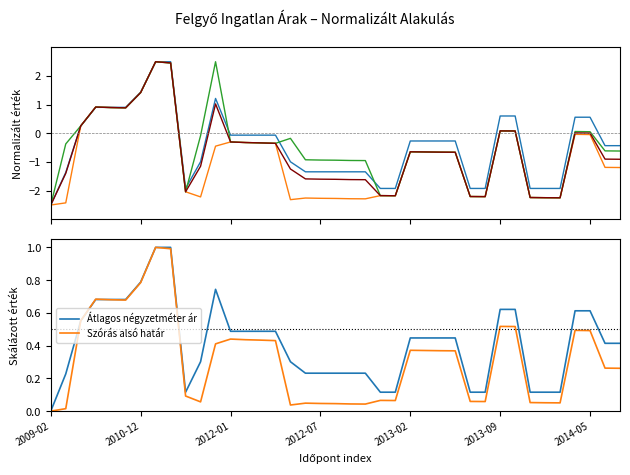

What is the maximum value shown in the chart?

2.5